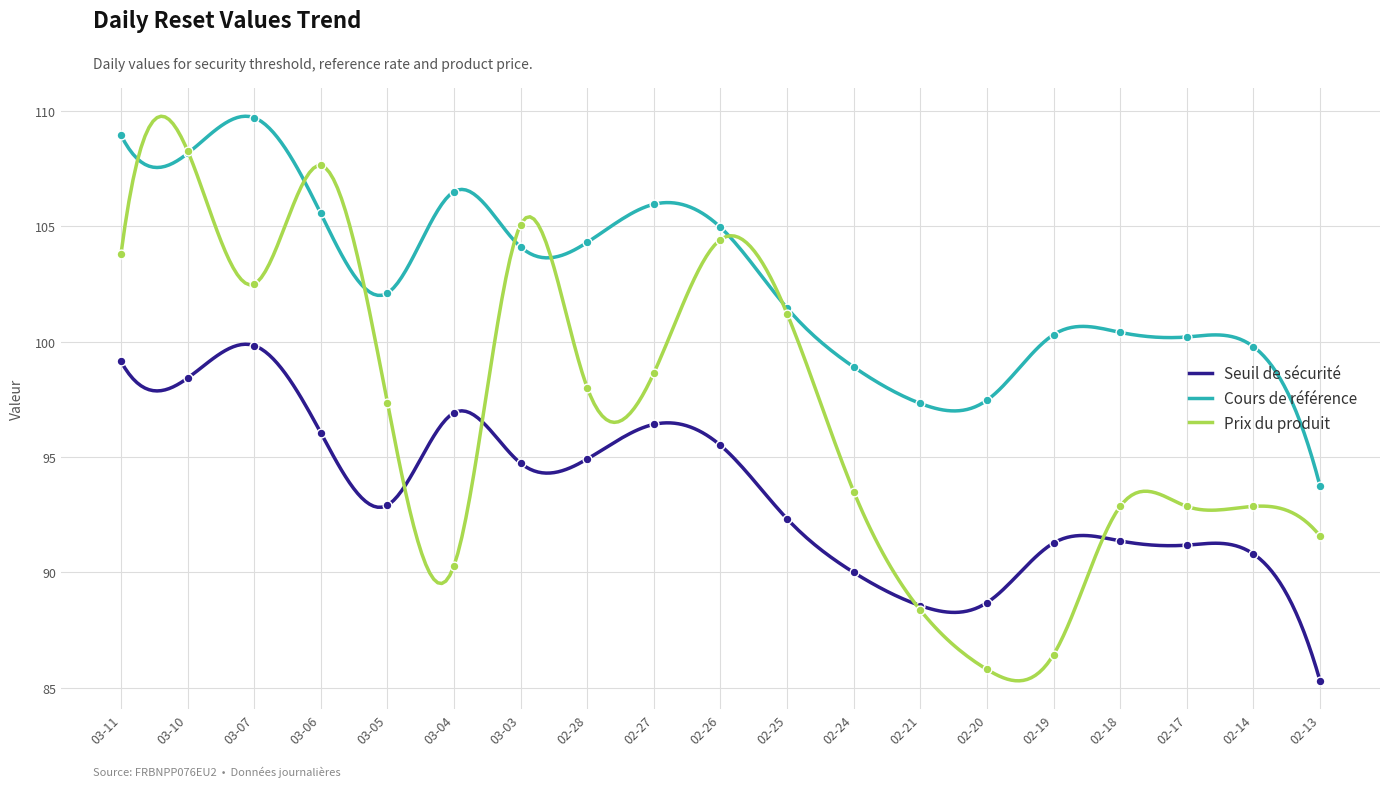

At how many categories does at least one series exceed 108?

3